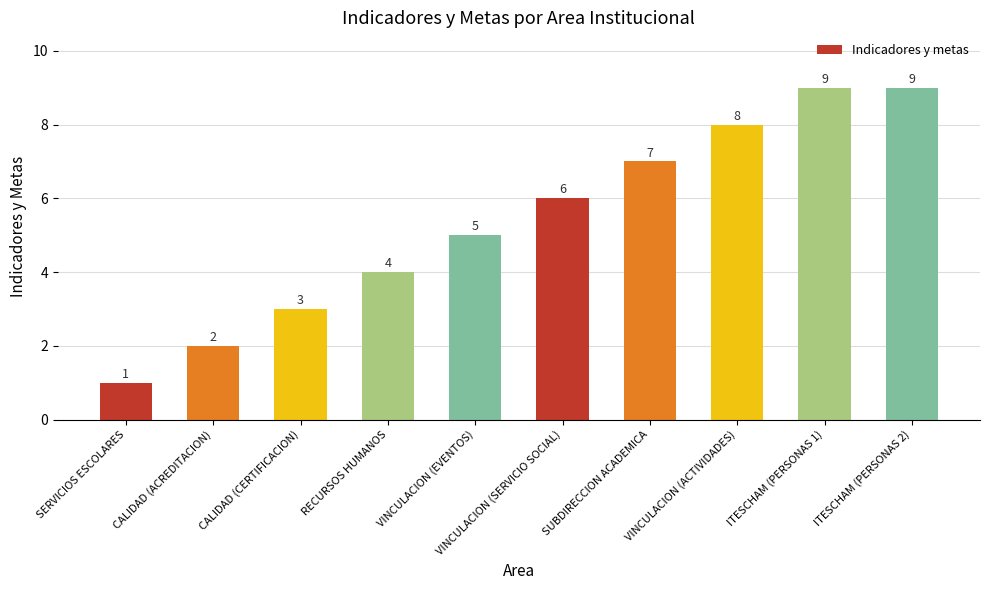

The chart shows a value of 8 at VINCULACION (ACTIVIDADES). True or false?

True